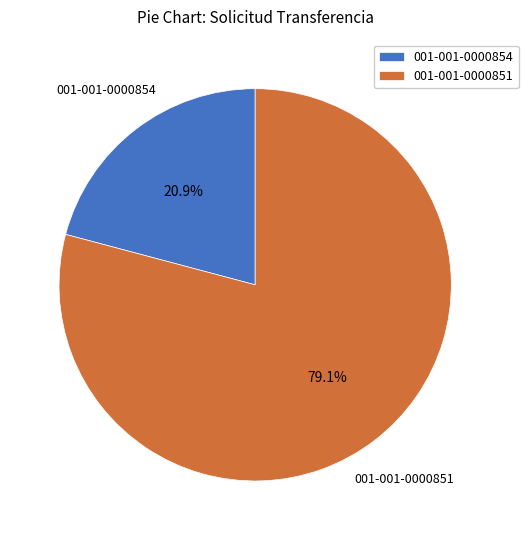

To the nearest percent, what portion does 001-001-0000851 represent?

79%